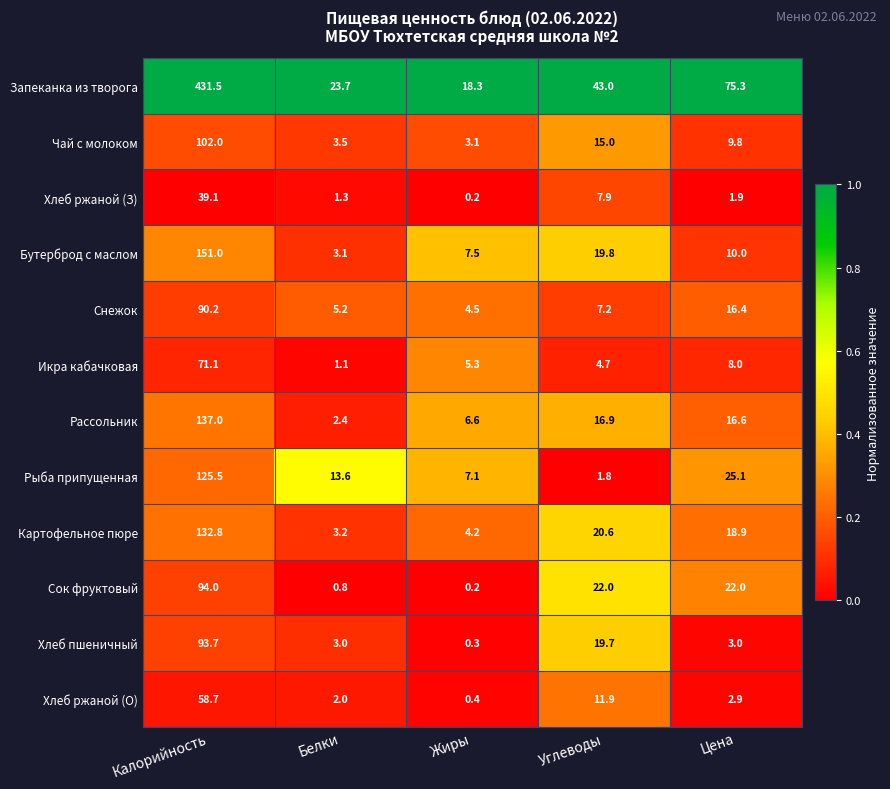

Which series has the largest total across all categories?

Запеканка из творога